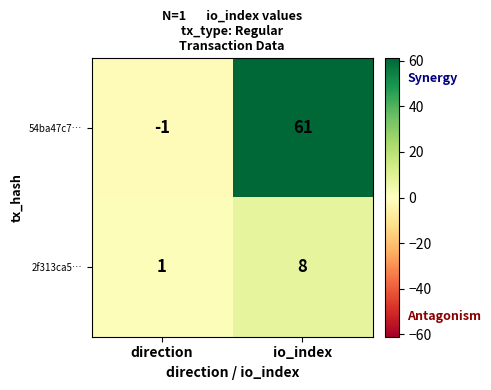

What is the total value across all series at io_index?

69